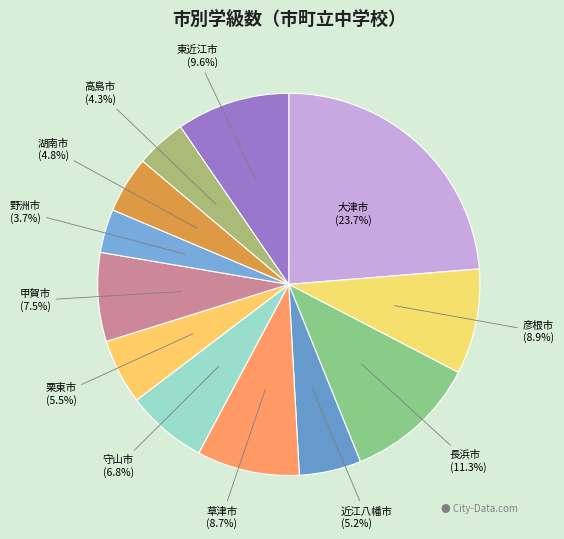

Which has a higher value, 湖南市 (4.8%) or 守山市 (6.8%)?

守山市 (6.8%)